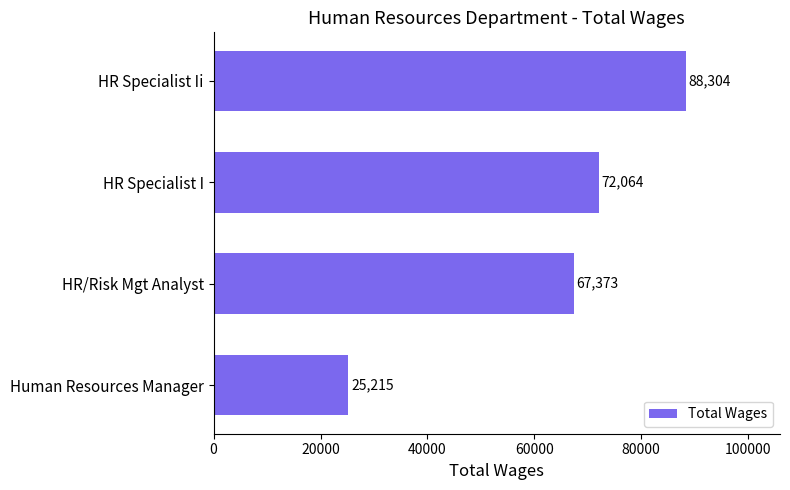

Reading bottom to top, extract all data points from this chart.

25215	67373	72064	88304